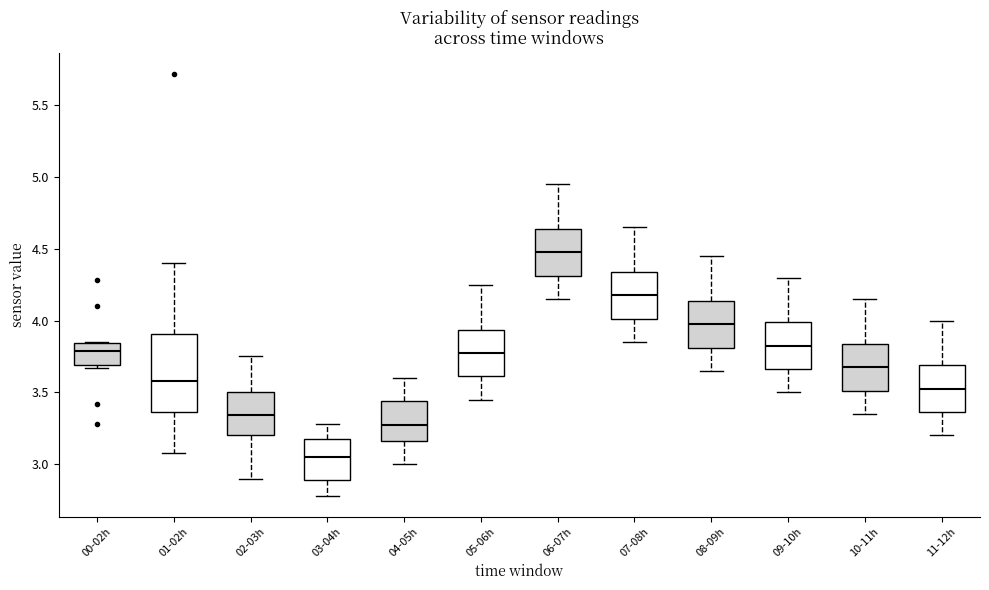

Which box's median line is the highest?

06-07h